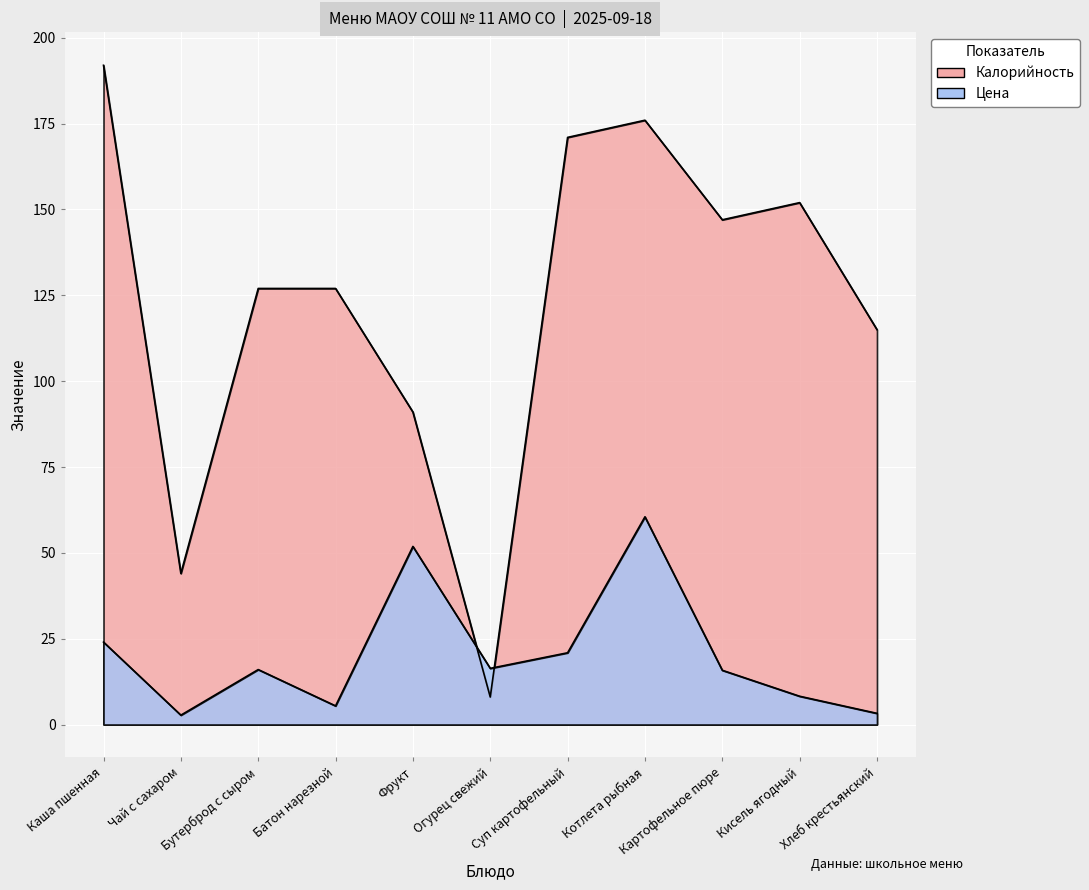

Reading left to right, what are all the values shown in this chart?

Калорийность: 192.0	44.0	127.0	127.0	91.0	8.0	171.0	176.0	147.0	152.0	115.0
Цена: 24.0	2.7	16.0	5.4	51.9	16.4	20.9	60.5	15.8	8.2	3.2